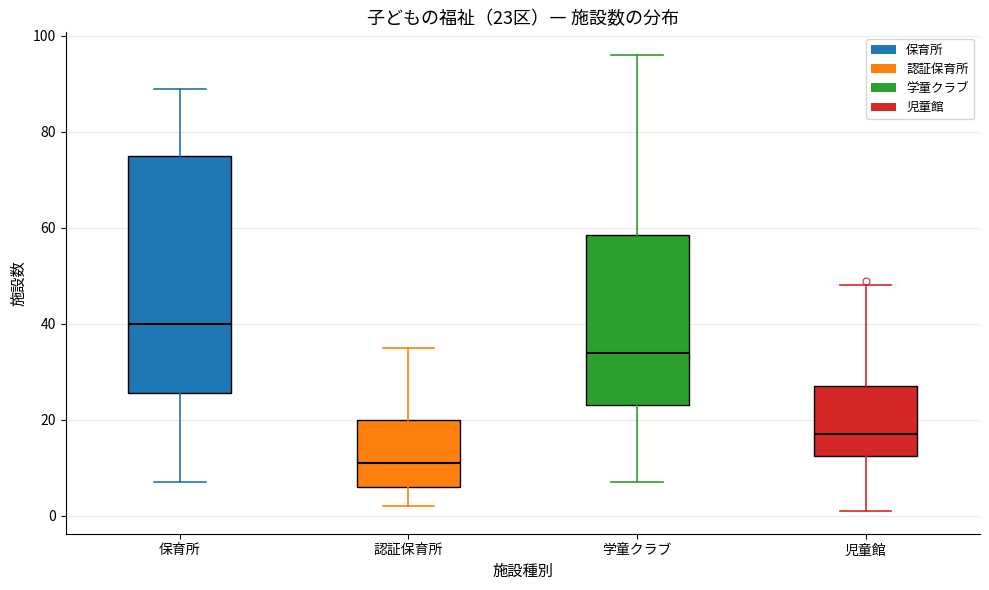

Which box is the tallest, from its lower edge to its upper edge?

保育所